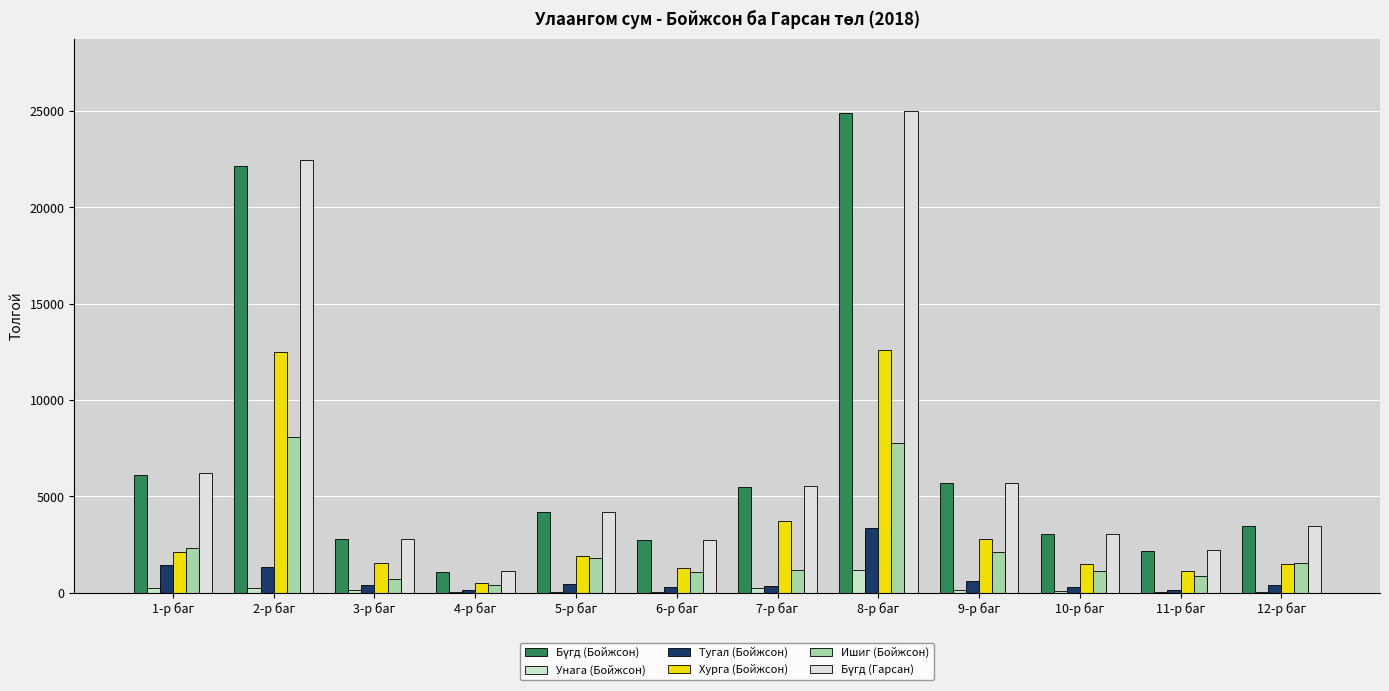

Rank the series by their maximum value, from highest to lowest.

Бүгд (Гарсан), Бүгд (Бойжсон), Хурга (Бойжсон), Ишиг (Бойжсон), Тугал (Бойжсон), Унага (Бойжсон)